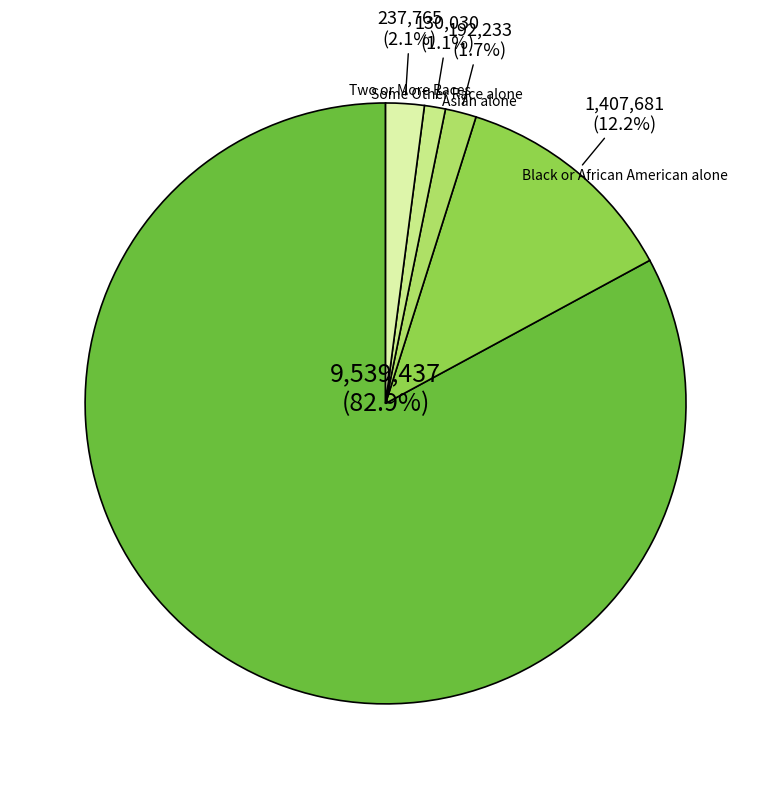

Is there a majority slice in this chart?

Yes